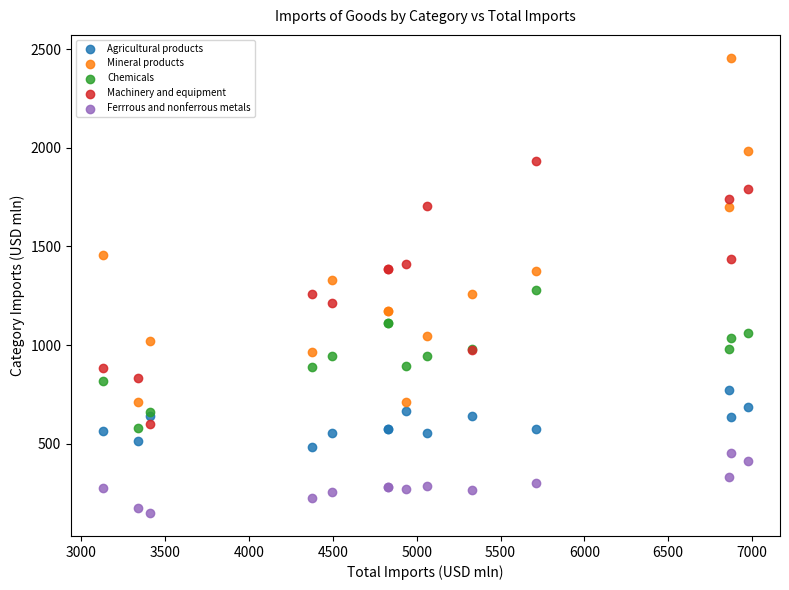

Which series contains the lowest Y value?

Ferrrous and nonferrous metals